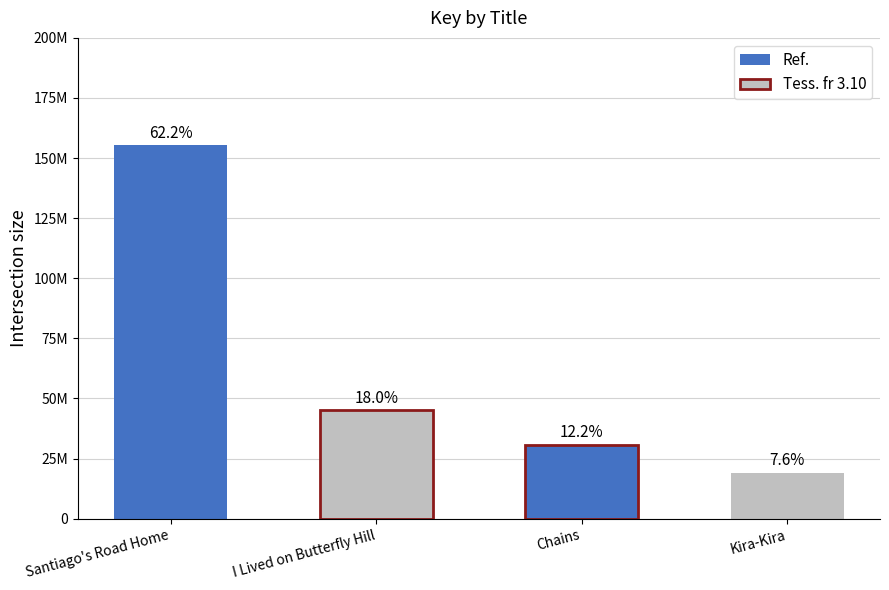

Reading right to left, extract all data points from this chart.

19010668	30585656	45004121	155354714